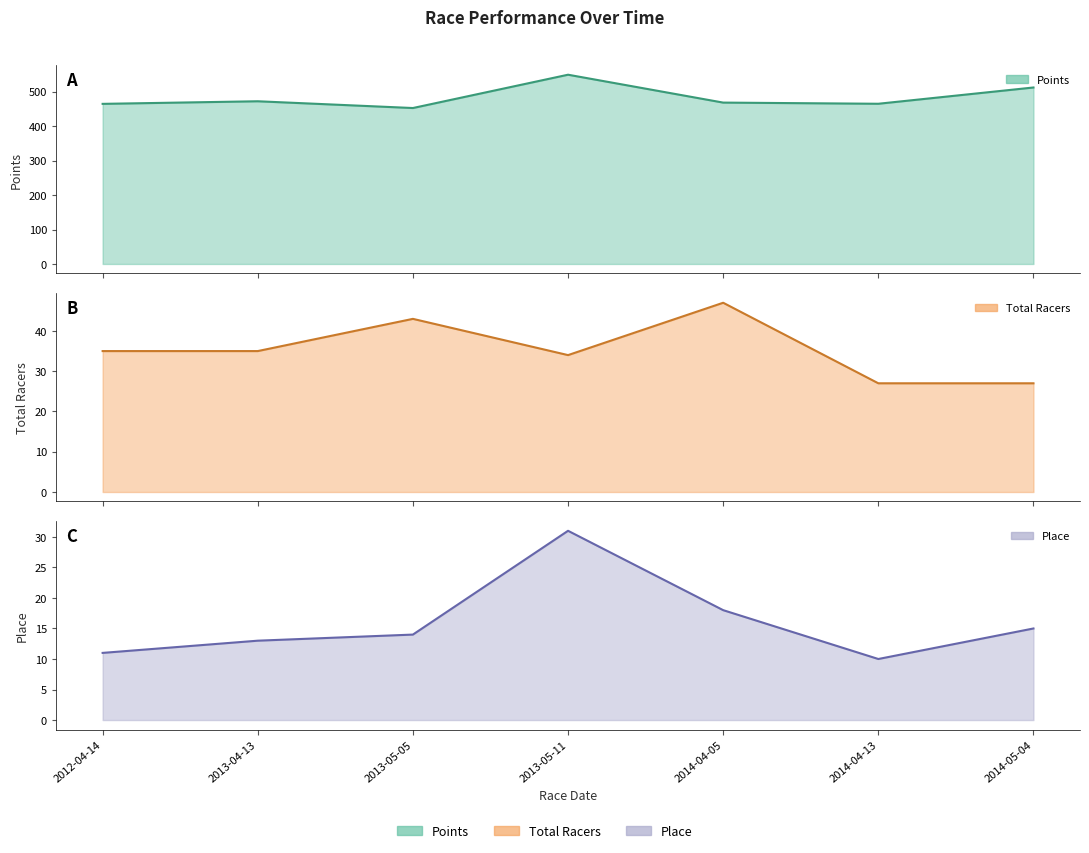

What is the sum of all Place values?

112.0